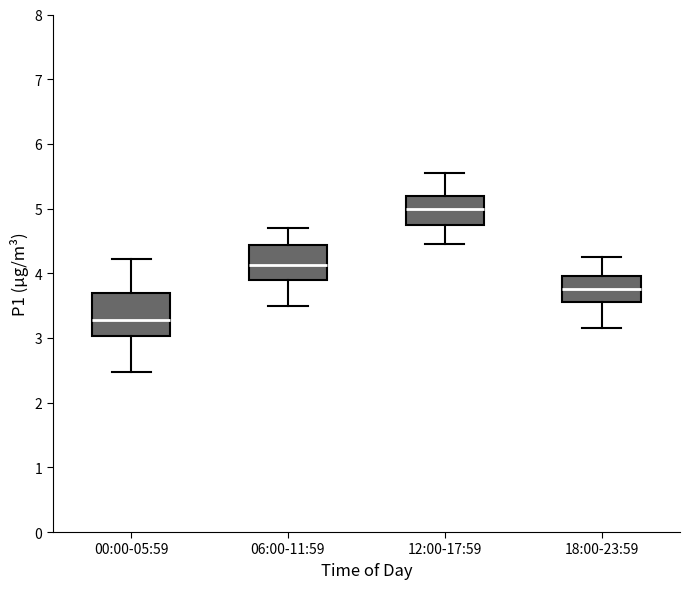

Where is the upper edge of the box for 06:00-11:59 on the y-axis? The values are not printed on the chart, so give them approximately, as read against the axis.

4.4